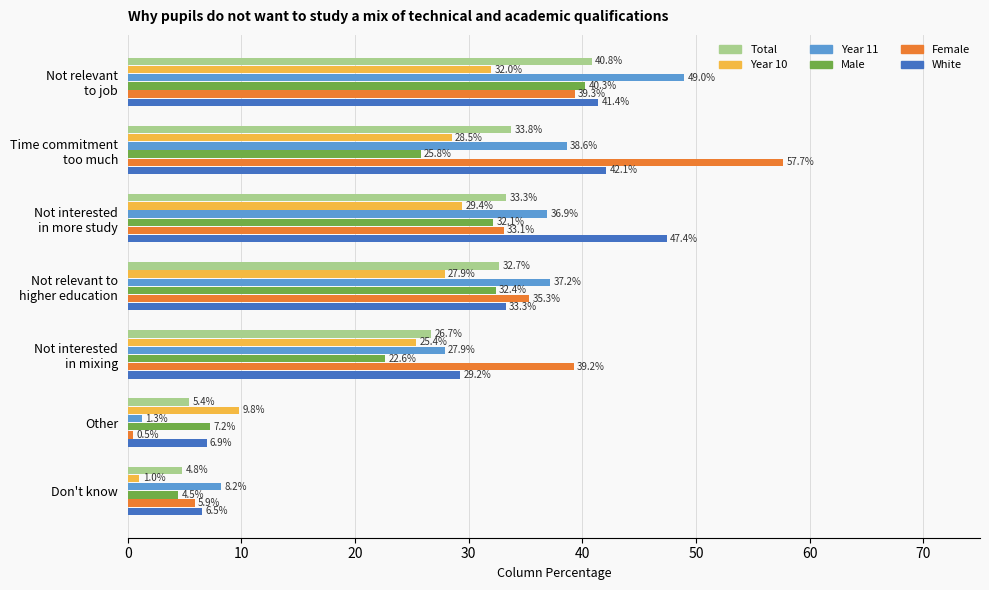

What are all the series names shown in the legend?

Total, Year 10, Year 11, Male, Female, White